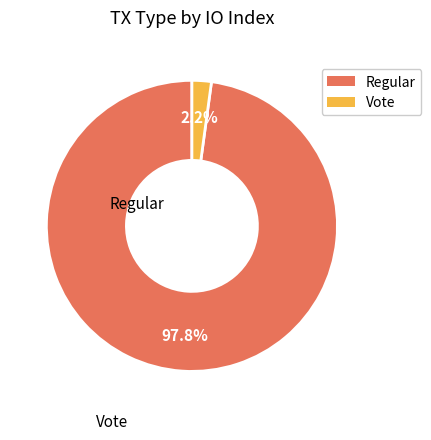

Does any single category account for the majority?

Yes